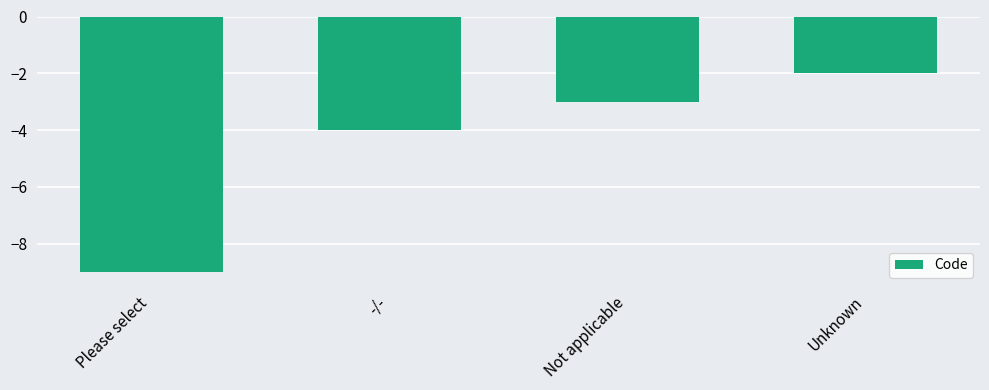

The value at -/- is -7. True or false?

False